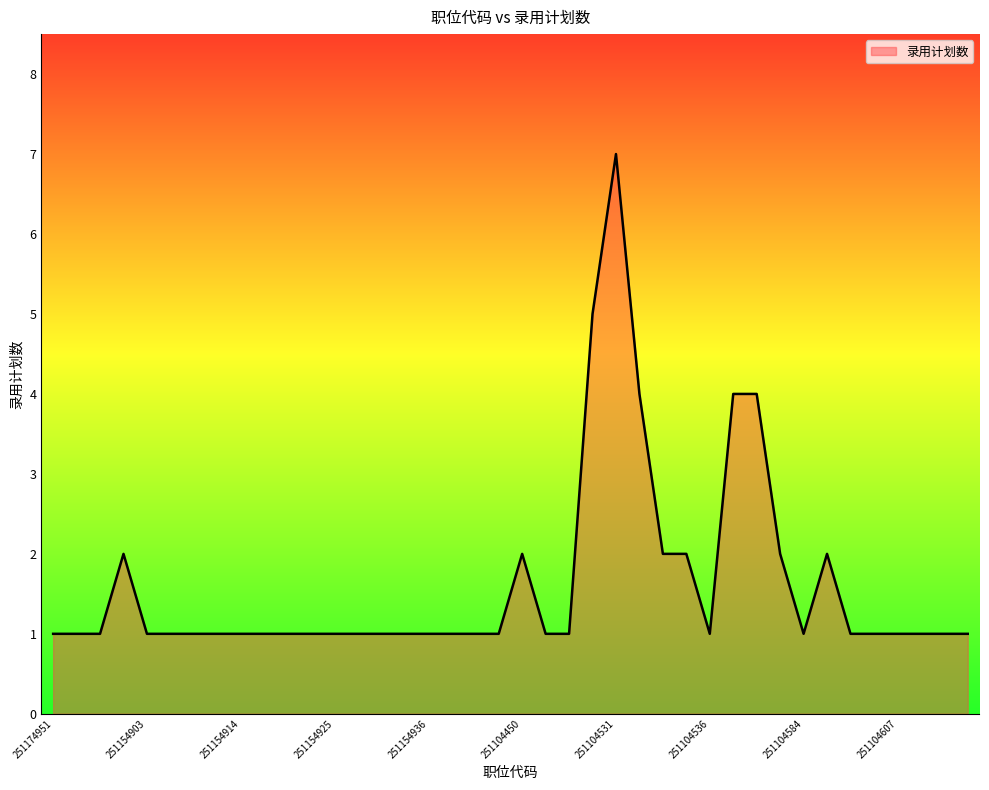

What is the greatest value displayed?

7